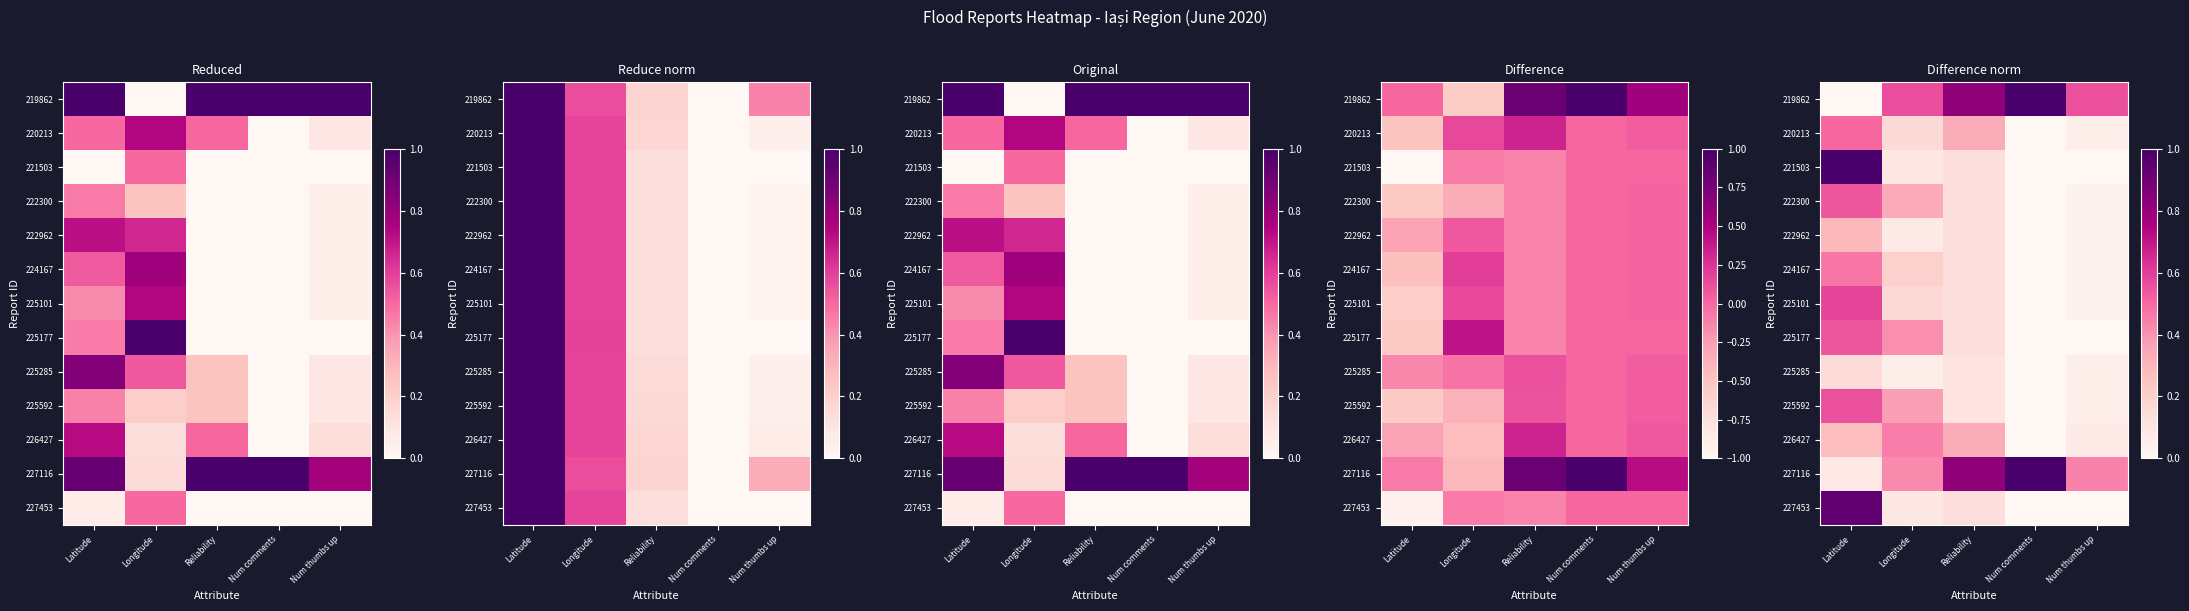

Is the value of 227116 at Num comments greater than the value of 225592 at Num thumbs up?

Yes